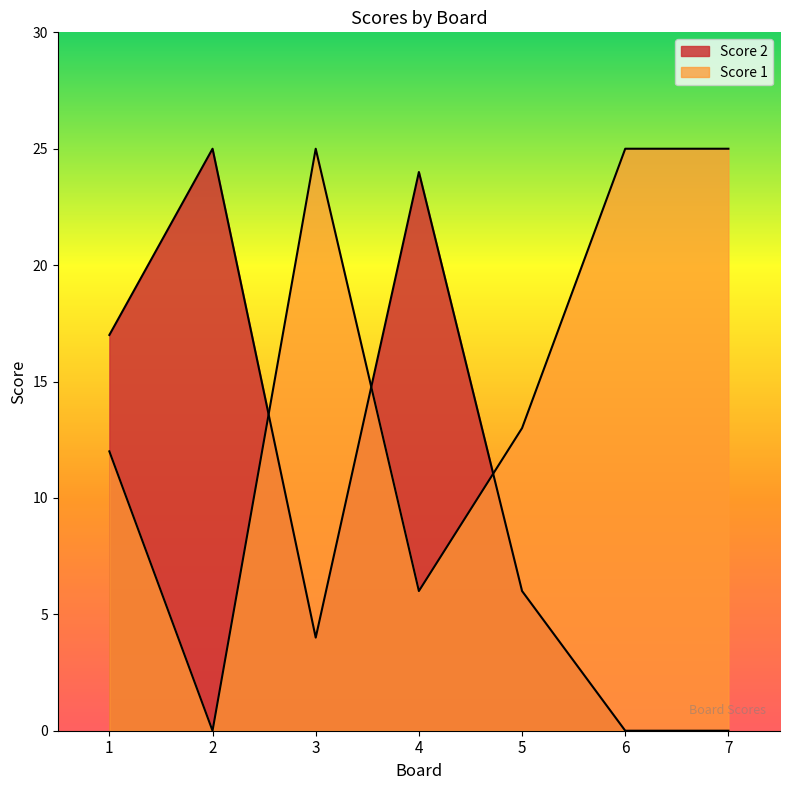

Reading left to right, list all the values displayed in this chart.

Score 2: 1=17	2=25	3=4	4=24	5=6	6=0	7=0
Score 1: 1=12	2=0	3=25	4=6	5=13	6=25	7=25